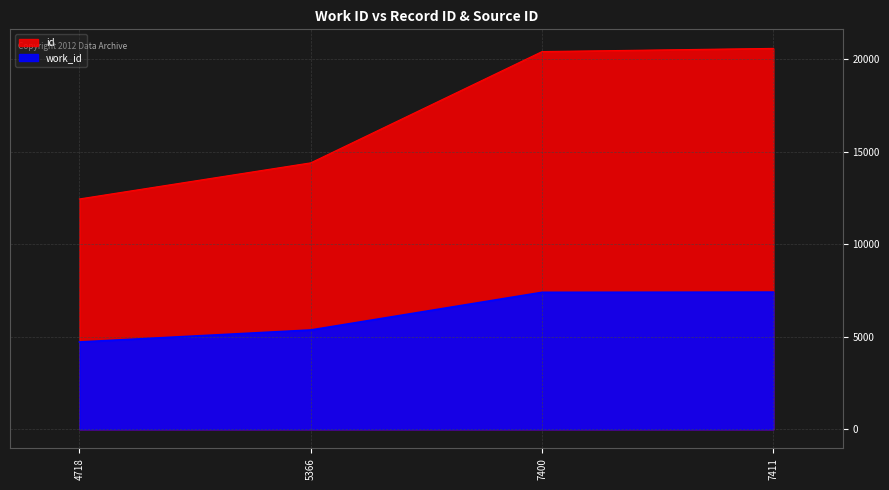

List the series in order of their overall mean, highest first.

id, work_id